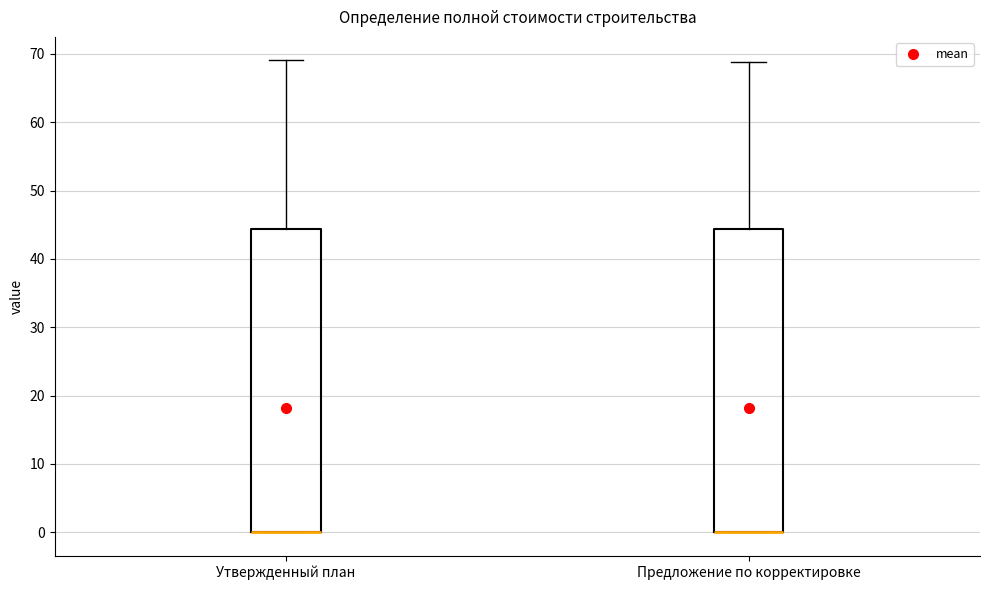

Where does the upper whisker of the box for Утвержденный план end on the y-axis? The values are not printed on the chart, so give them approximately, as read against the axis.

69